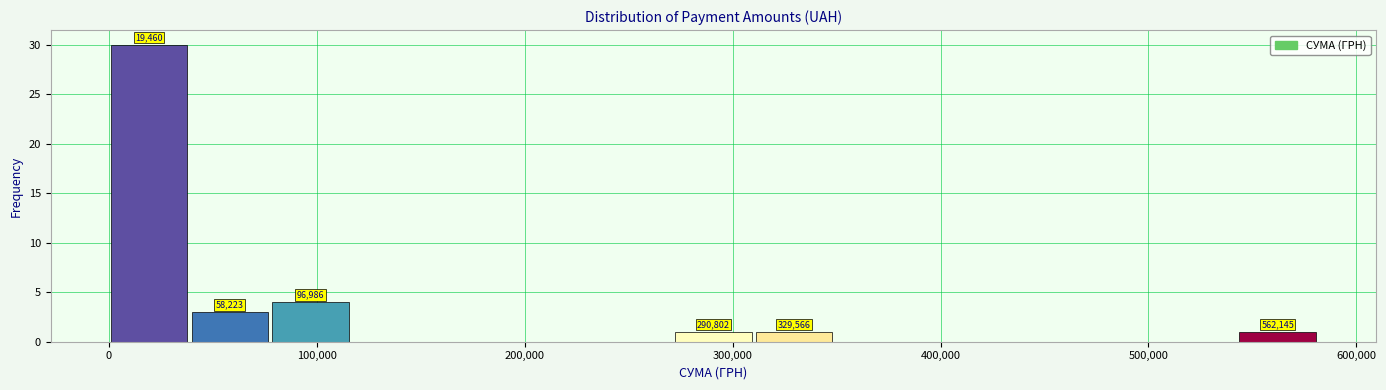

Read against the x-axis, roughly where is the centre of the tallest bar?

20000